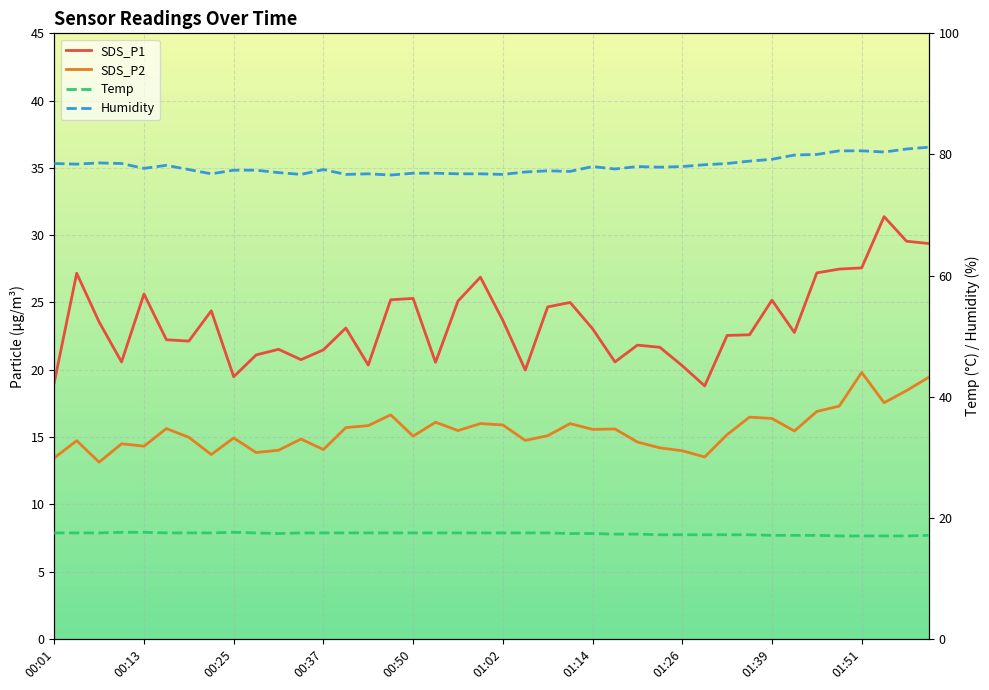

What is the sum of the Temp values at 17 and 35?

34.5